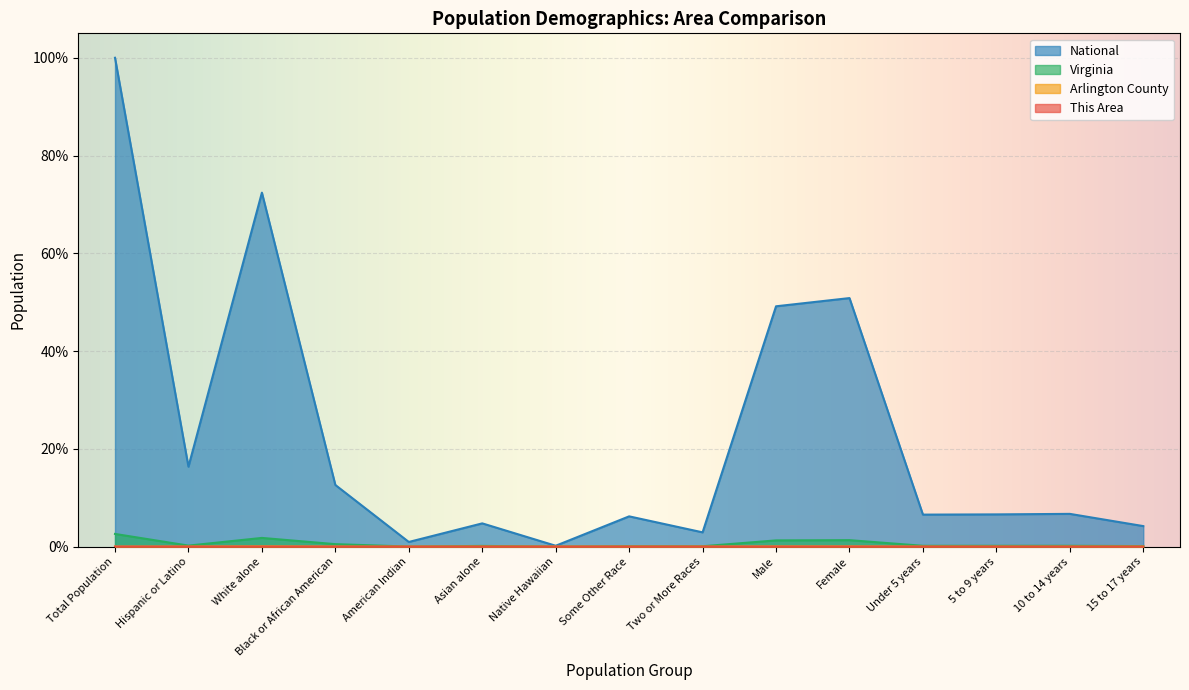

How many interior local peaks does the National series have?

5